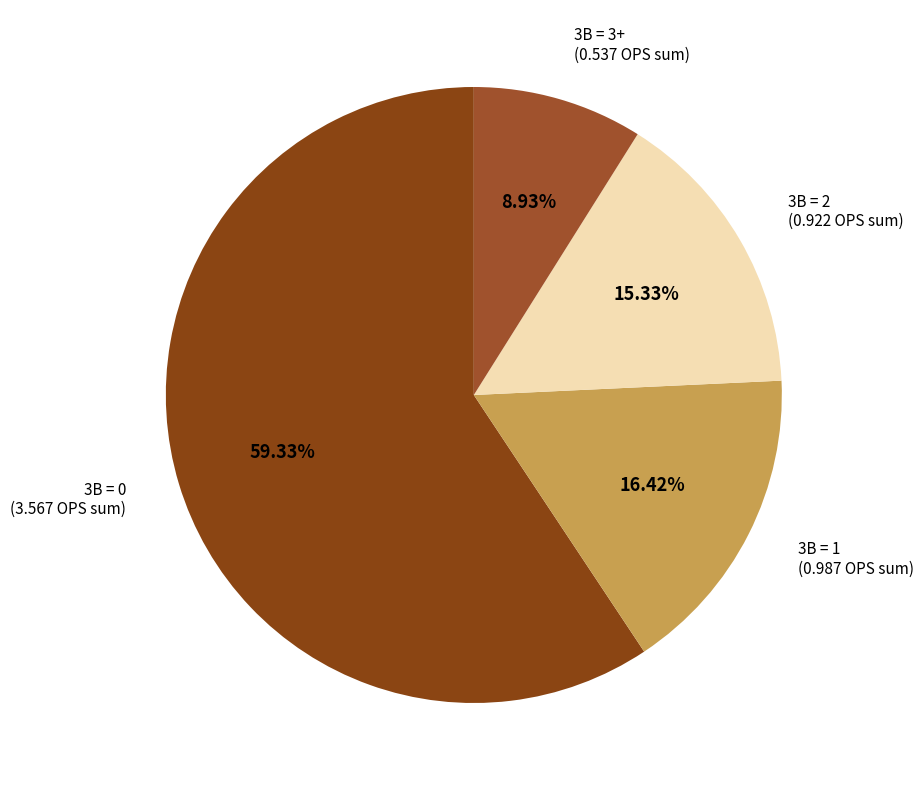

How many slices are in this pie chart?

4